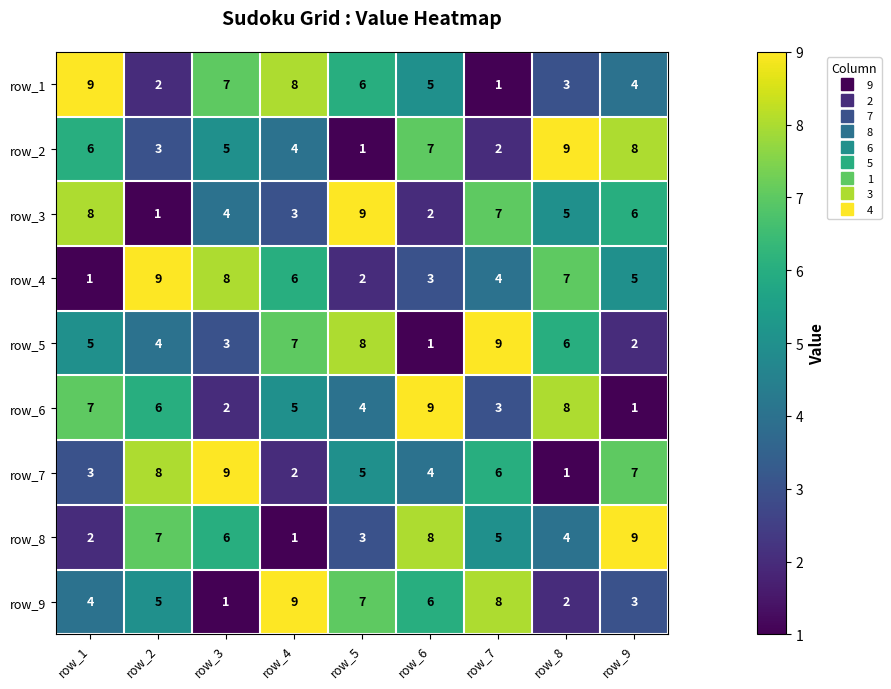

What is the sum of the row_5 values at row_7 and row_2?

13